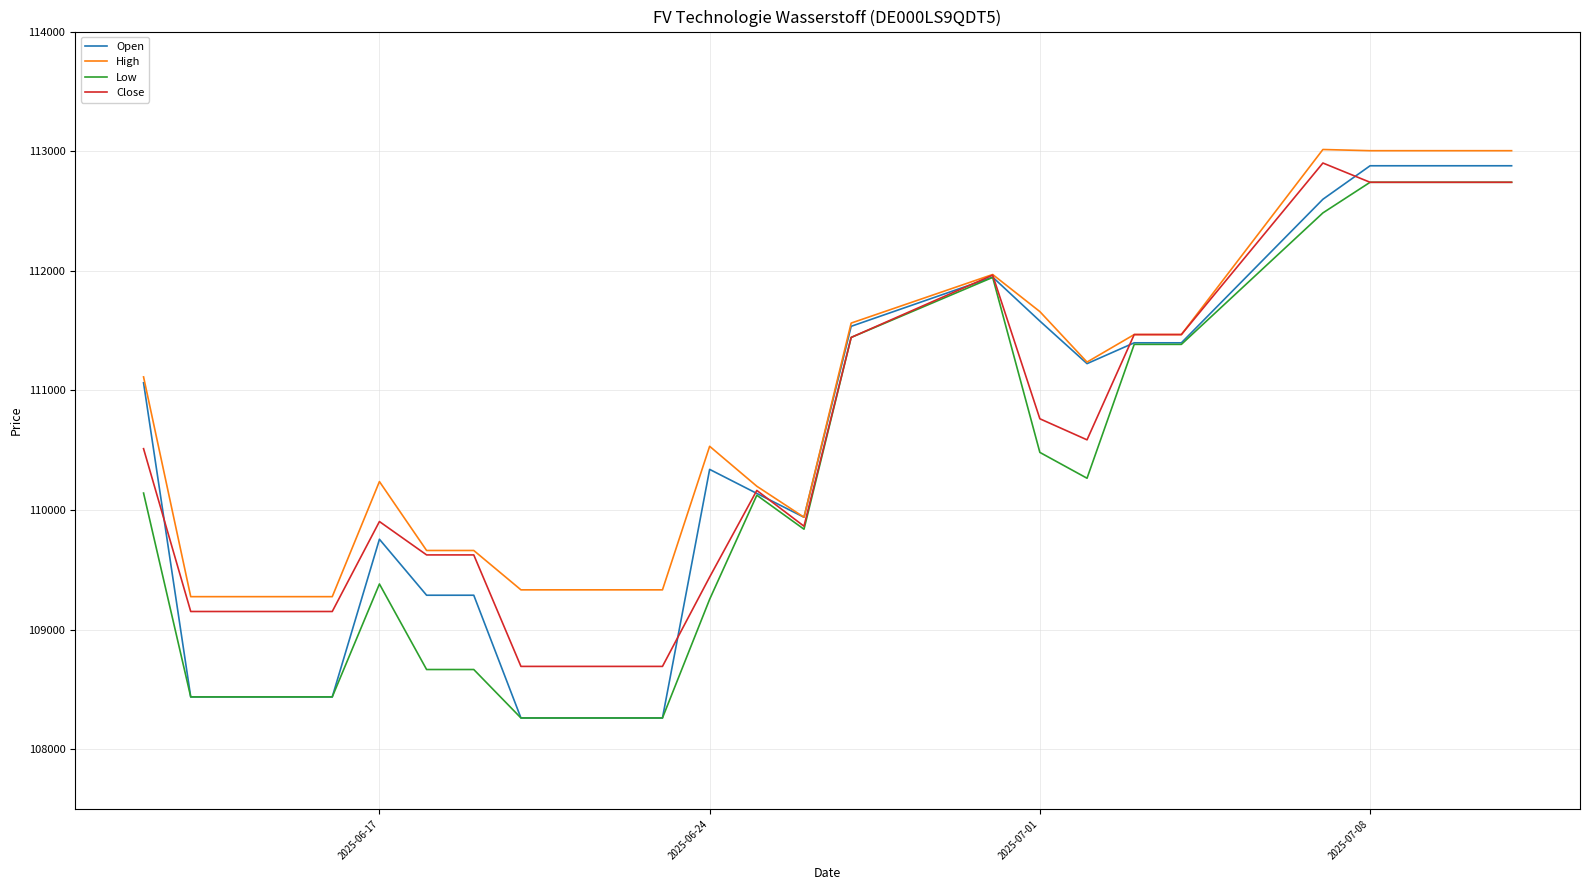

Which series has the largest total across all categories?

High